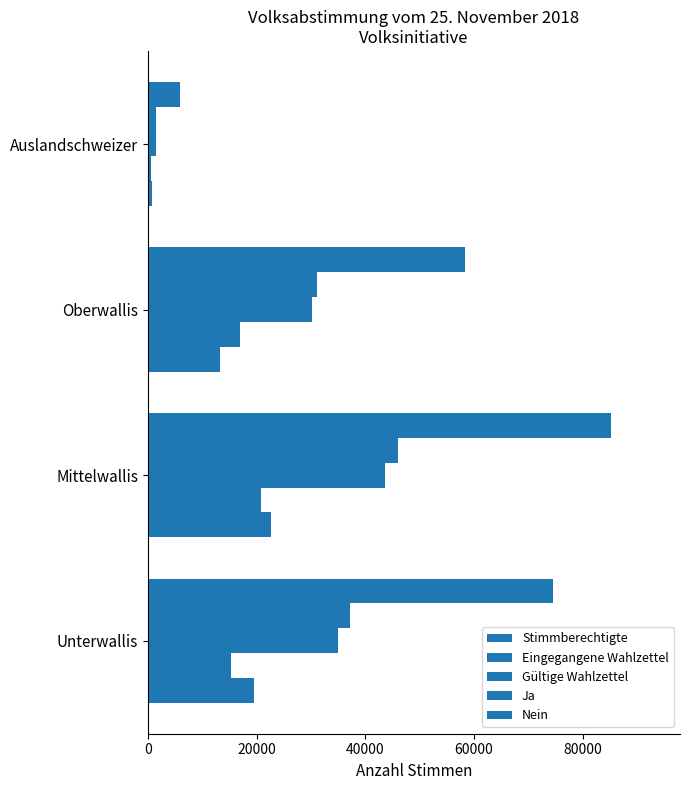

How many values in the Gültige Wahlzettel series are below 34944?

2